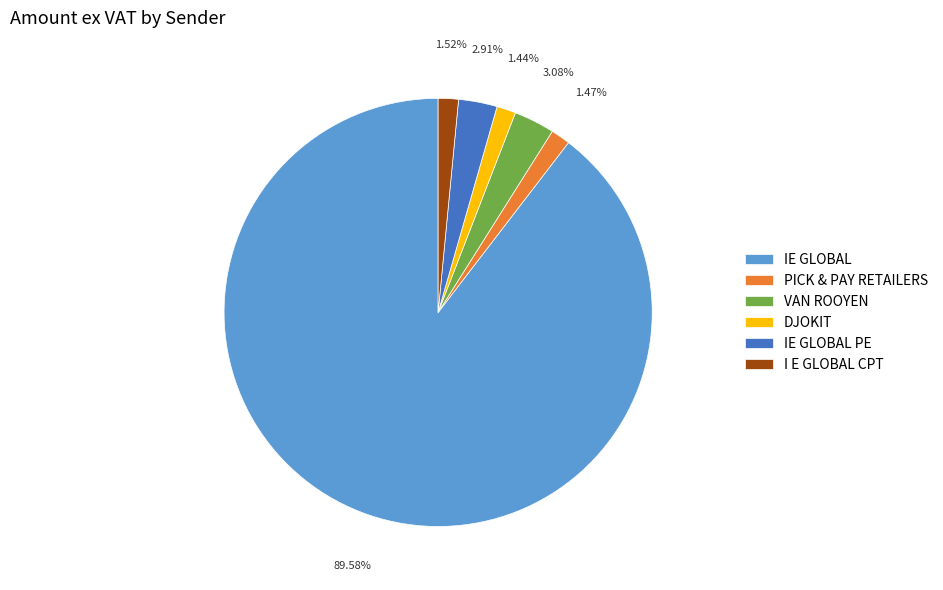

Which has a higher value, DJOKIT or IE GLOBAL?

IE GLOBAL